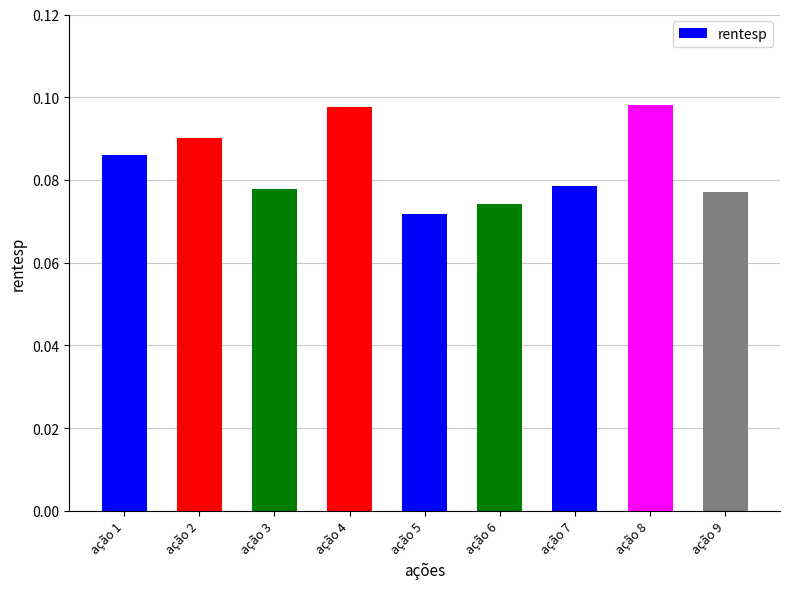

What is the sum of all values?

0.8